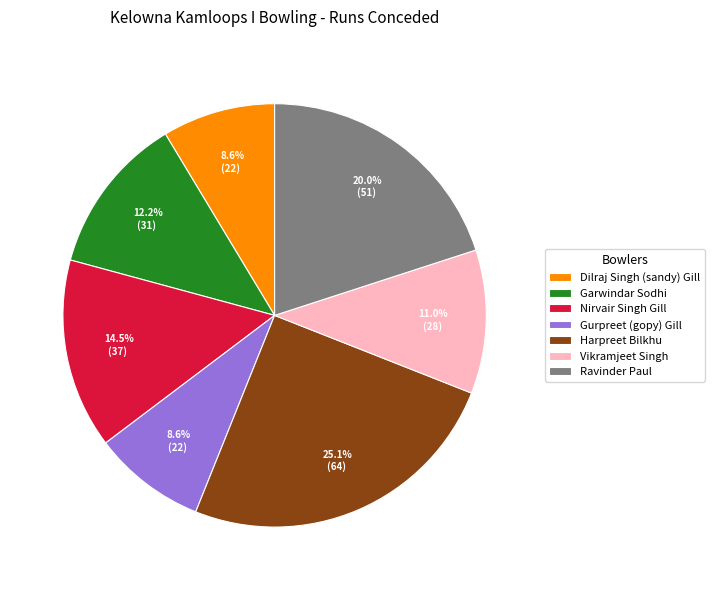

True or false: Dilraj Singh (sandy) Gill accounts for 16% of the total.

False